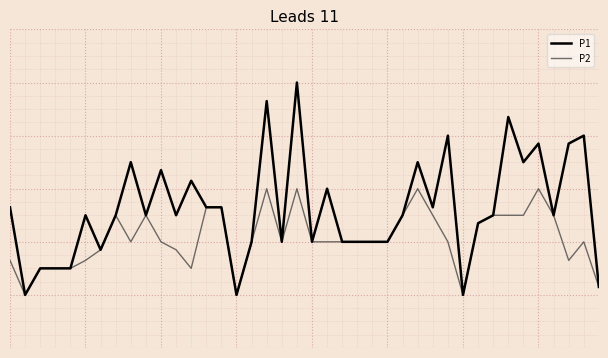

True or false: P2 and P1 cross at least once.

False